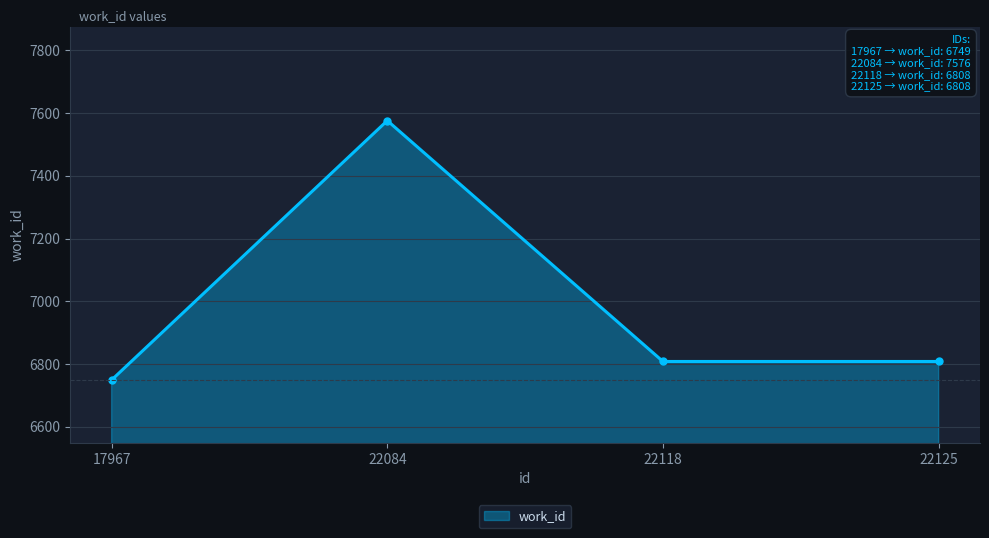

What is the difference between the maximum and minimum values?

827